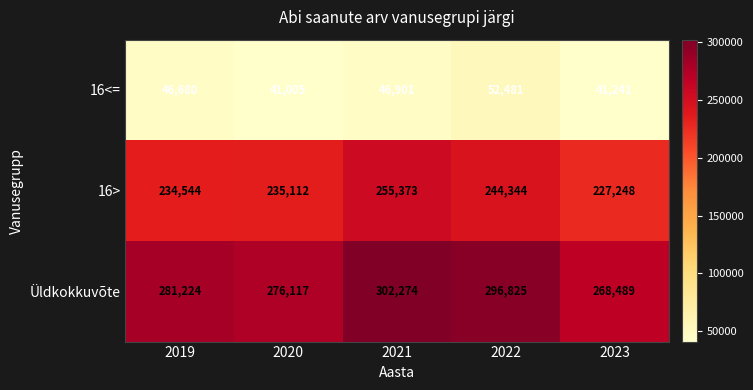

What is the total value across all series at 2021?

604548